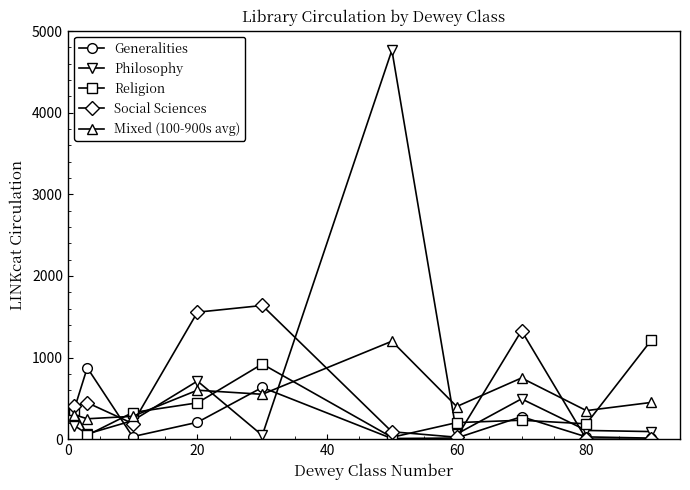

True or false: Religion has more than 2 points higher than both neighbors.

False